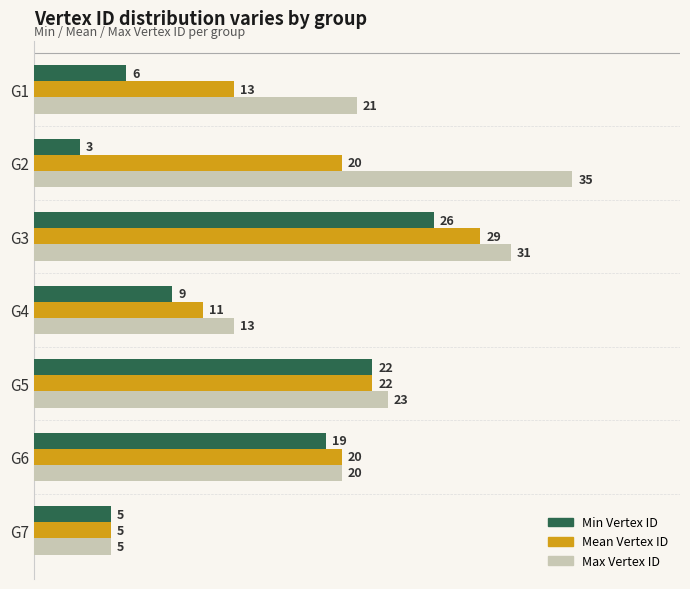

What is the approximate value of Min Vertex ID at G1, to the nearest 5?

5